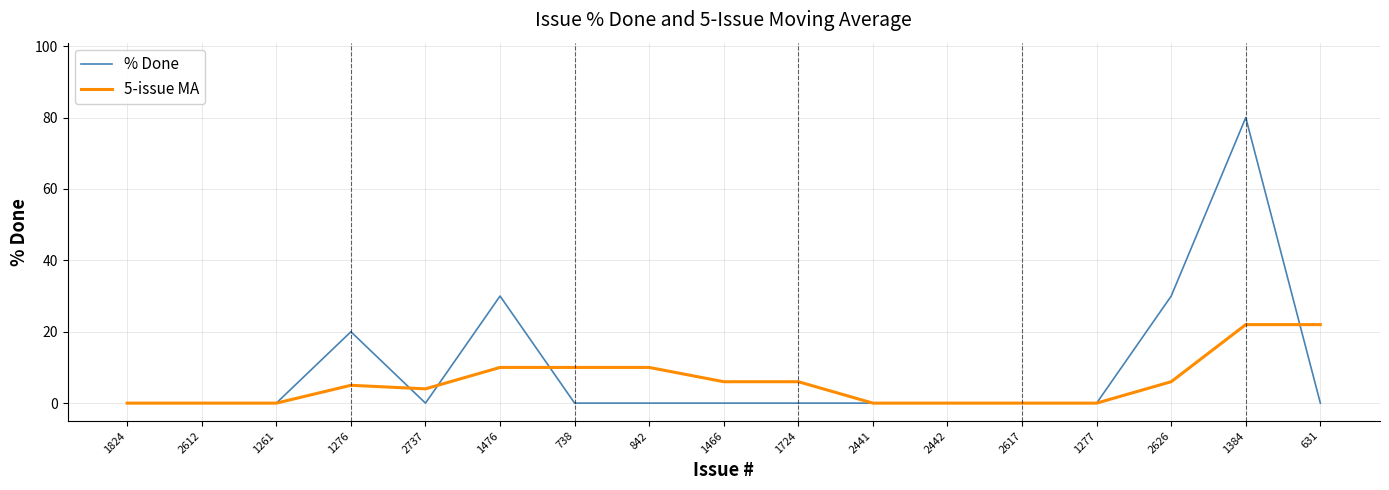

Which series changed the most between 738 and 1277?

5-issue MA